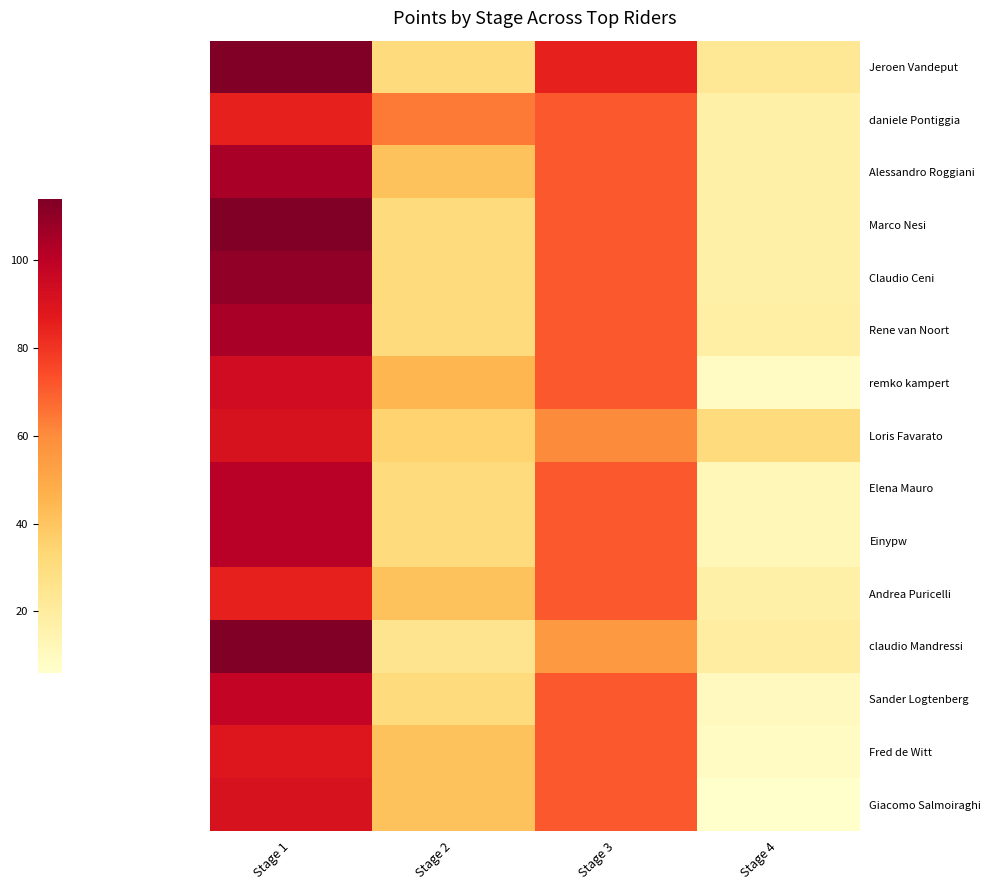

How many categories are shown in the chart?

4